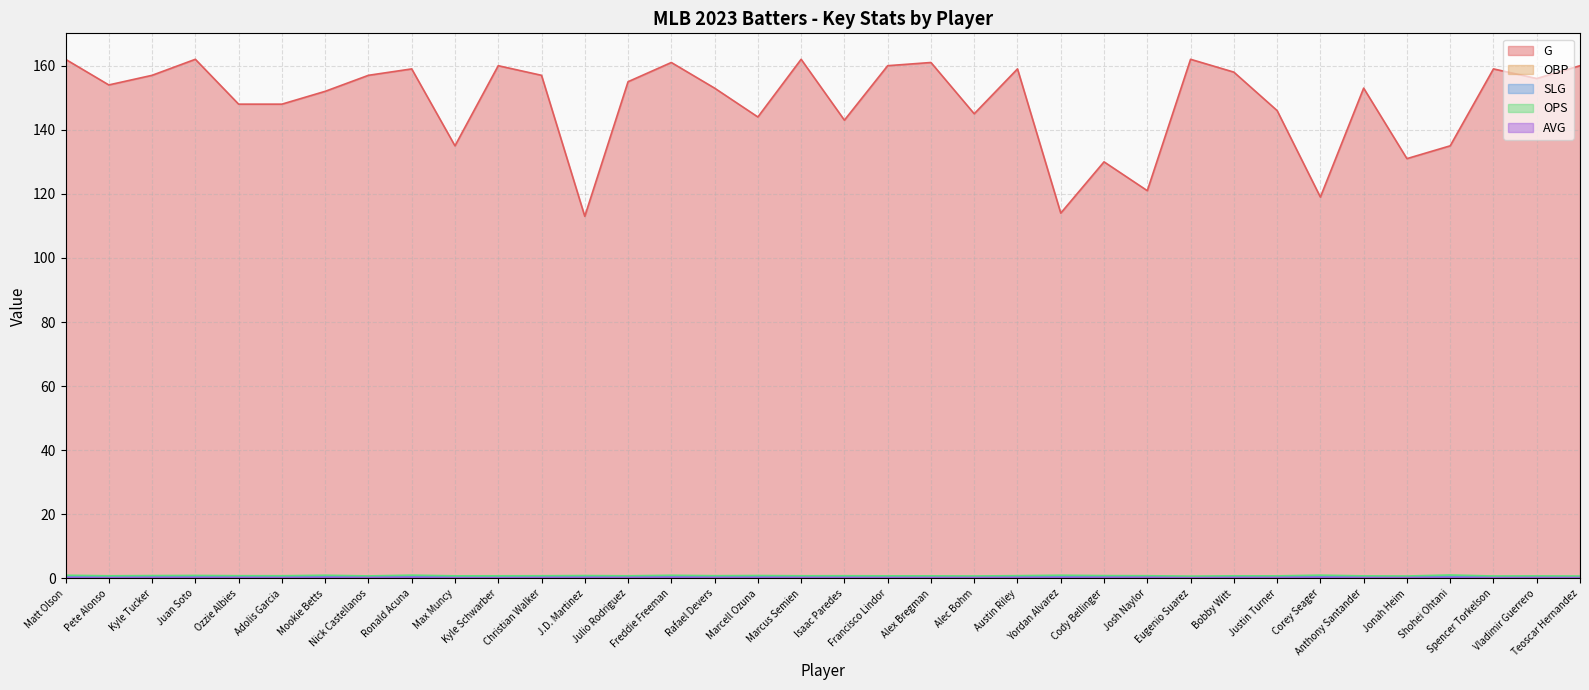

How many values in the G series exceed 155?

17